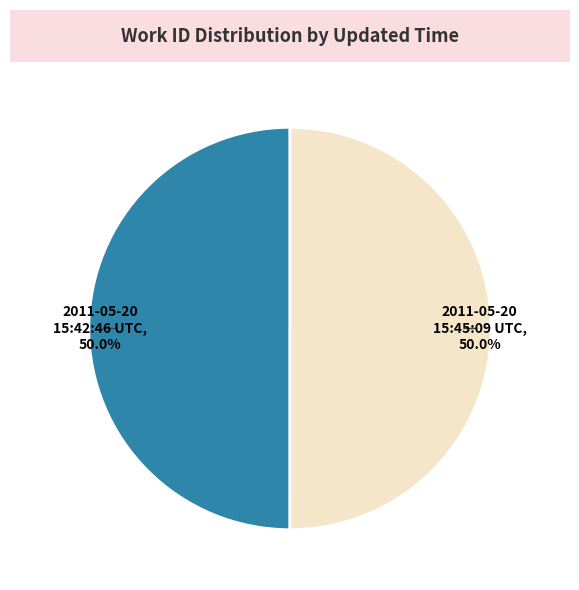

What portion of the pie excludes 2011-05-20 15:42:46 UTC?

50.0%